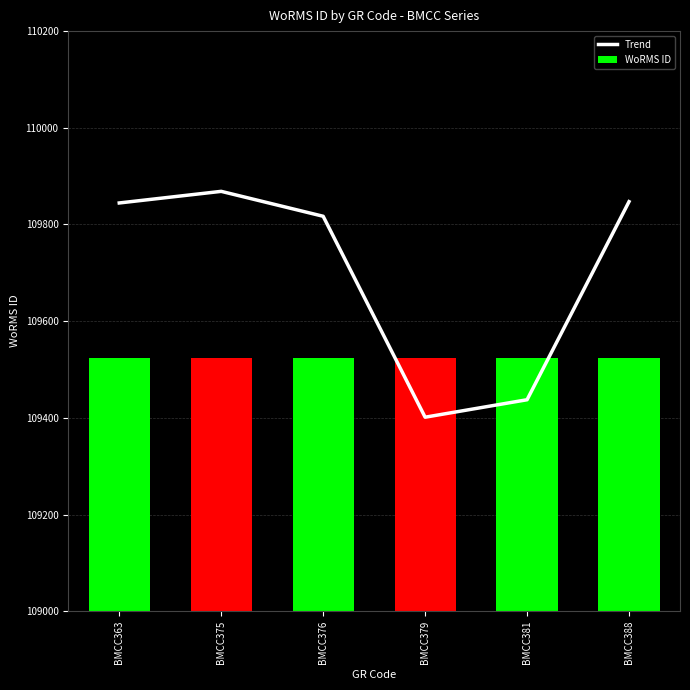

What is the minimum value for Trend?

109401.3